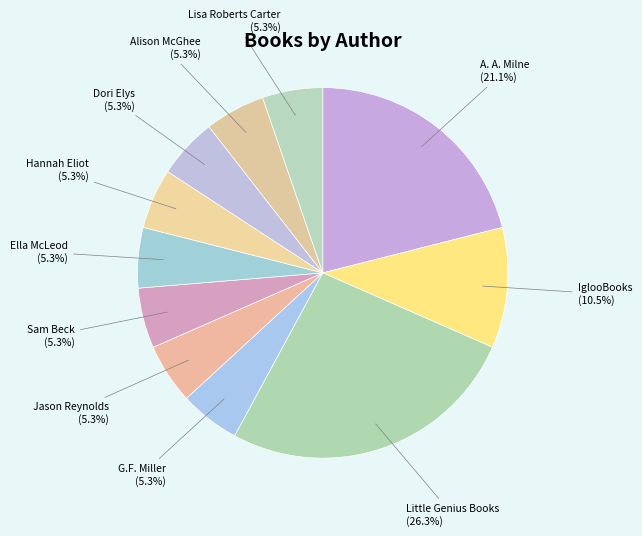

Do Lisa Roberts Carter and G.F. Miller together represent more than half of the pie?

No